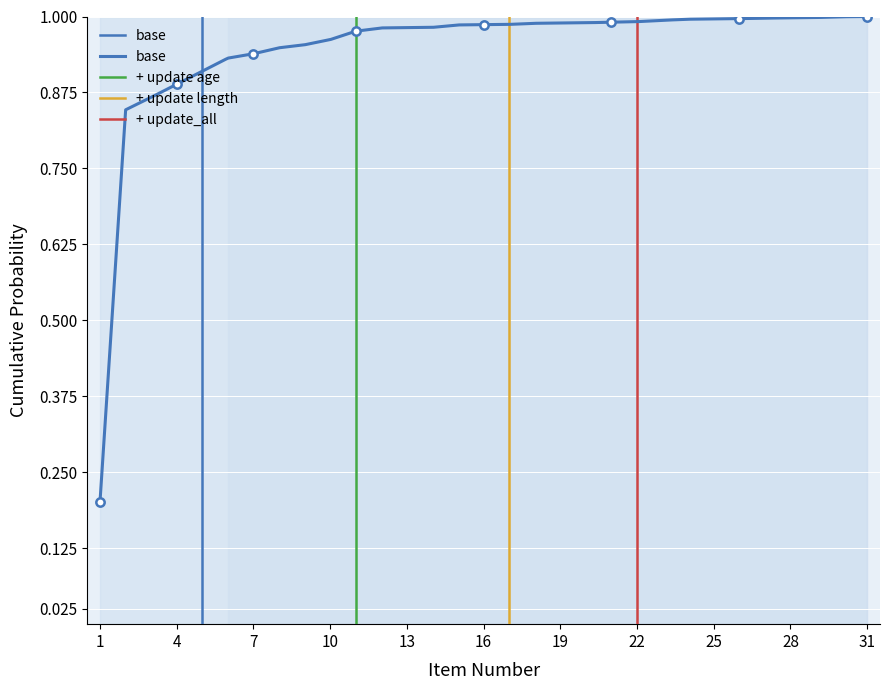

At which label is the value closest to 0?

1